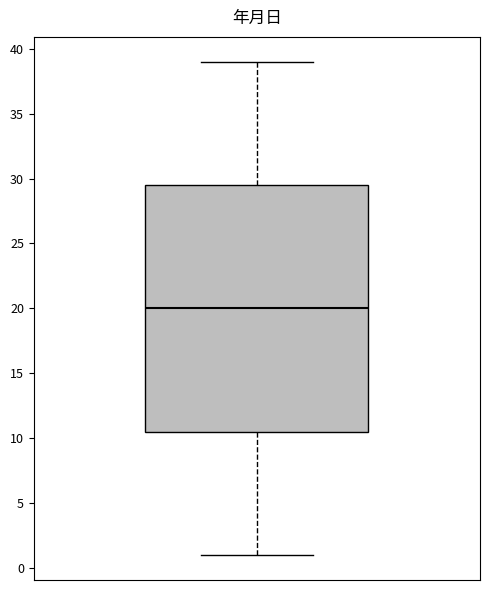

Read this box plot against the y-axis: the position of the median line, the range covered by the box, and the ends of both whiskers. The values are not printed on the chart, so give them approximately, as read against the axis.

median 20.0, box 10.5 to 29.5, whiskers 1.0 to 39.0